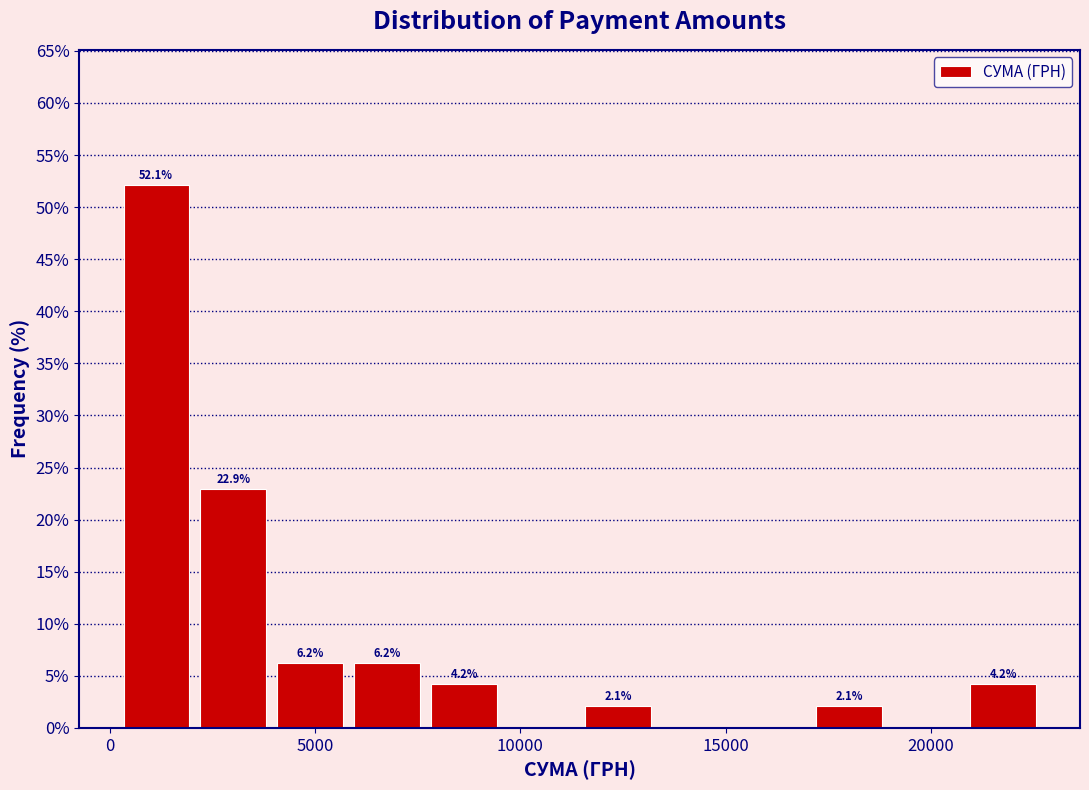

Around what value on the x-axis is the tallest bar? Give the approximate position of its centre, as read against the axis.

1000